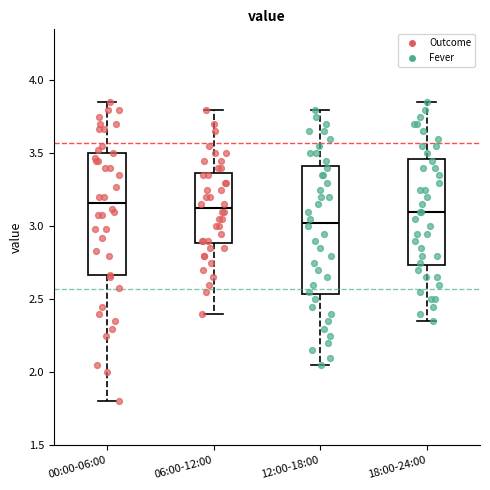

Which box's median line is the lowest?

12:00-18:00